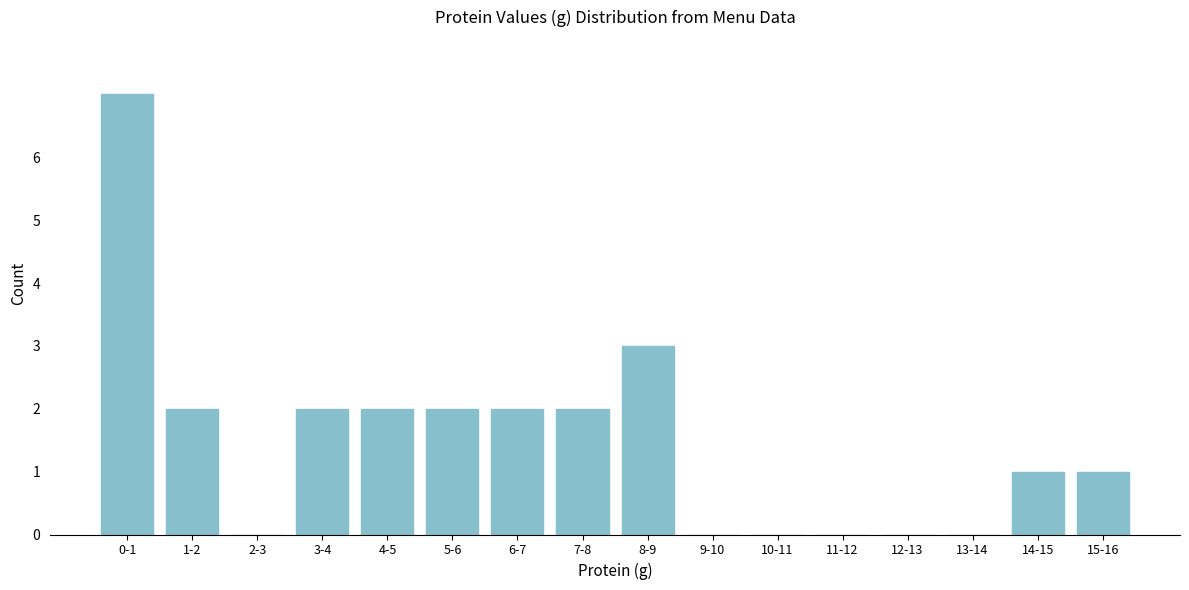

Reading left to right, list all the values displayed in this chart.

0-1=7	1-2=2	2-3=0	3-4=2	4-5=2	5-6=2	6-7=2	7-8=2	8-9=3	9-10=0	10-11=0	11-12=0	12-13=0	13-14=0	14-15=1	15-16=1